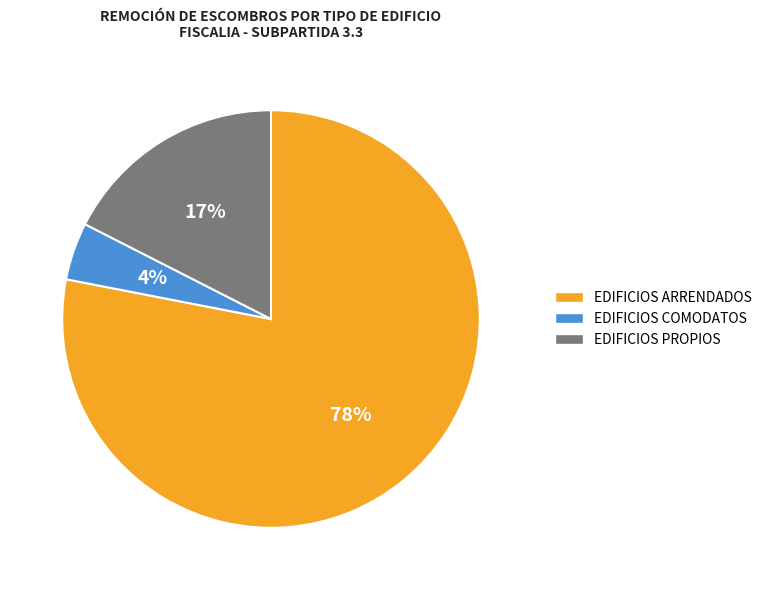

How many segments does this pie chart have?

3